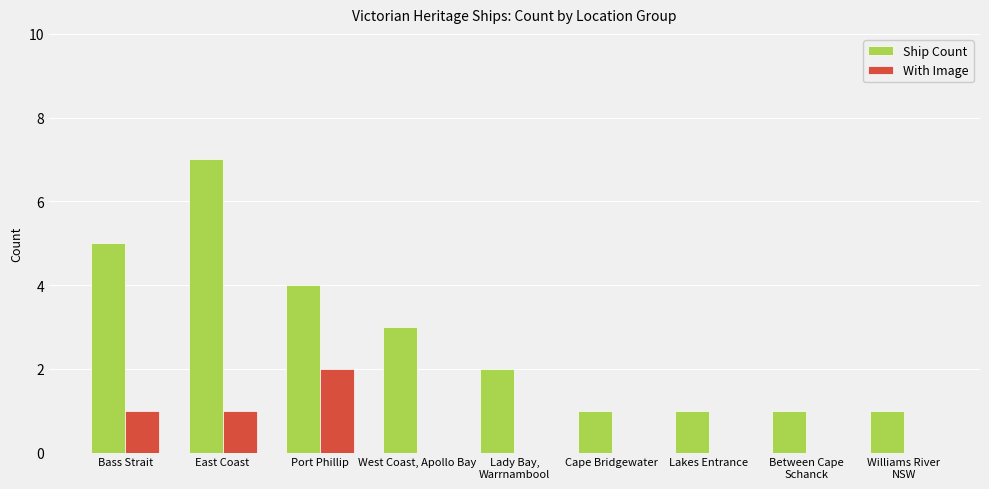

What is the total value across all series at Williams River
NSW?

1